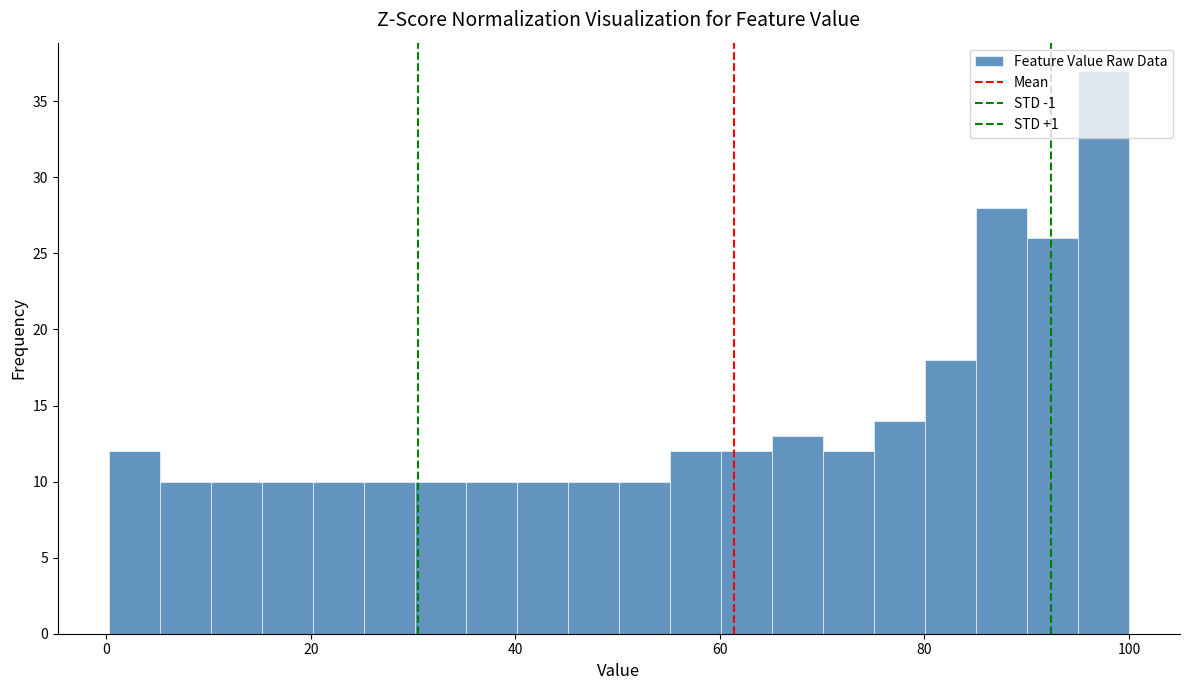

Read against the x-axis, roughly where is the centre of the tallest bar?

98